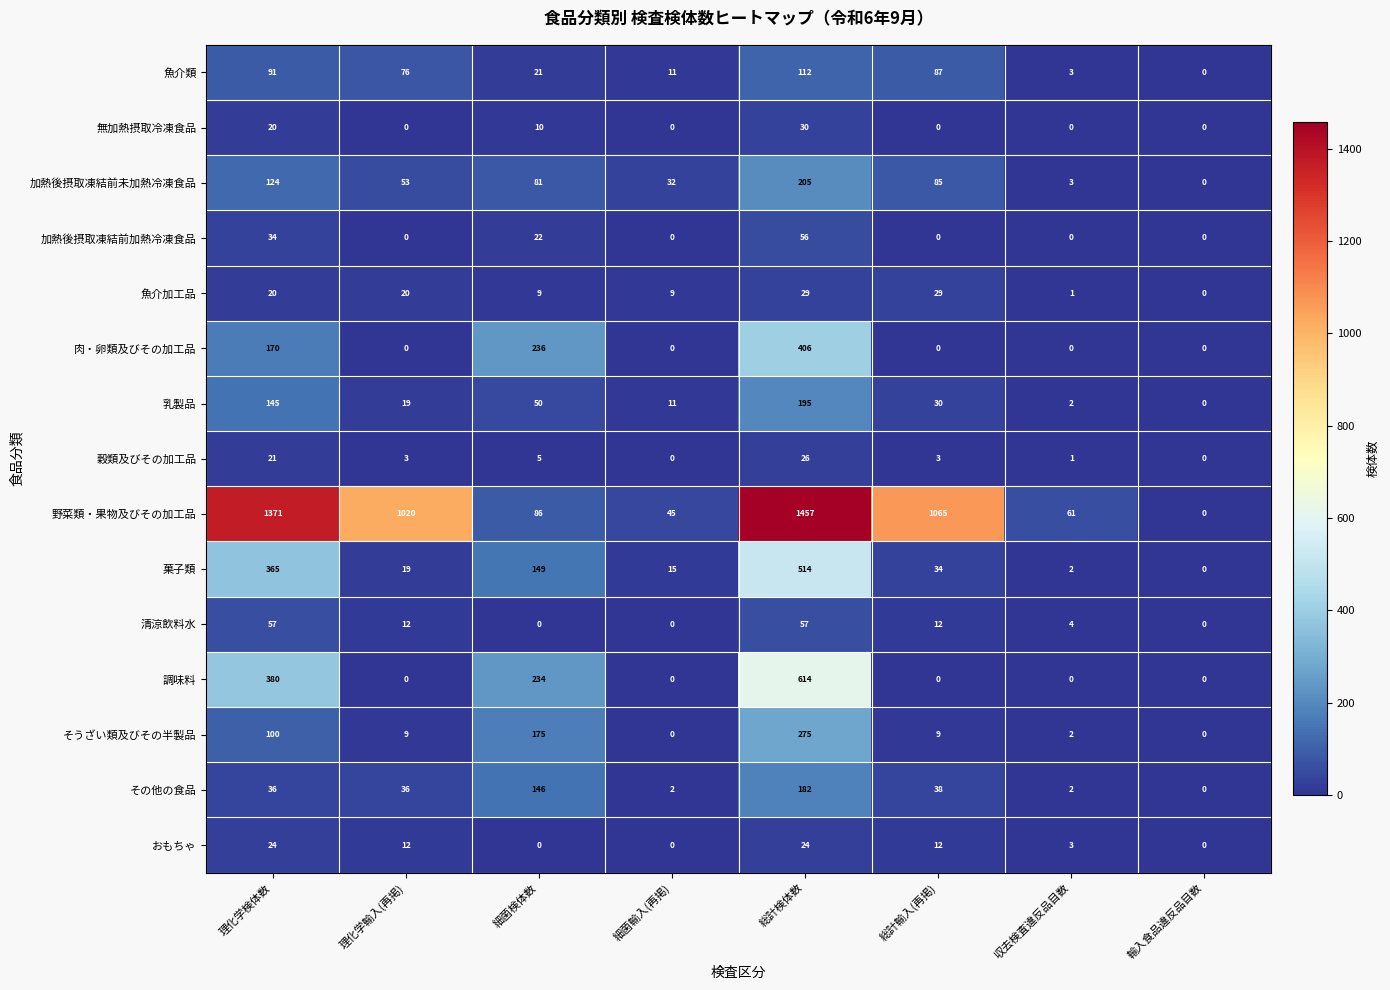

Is it true that 加熱後摂取凍結前加熱冷凍食品 equals 0 at 輸入食品違反品目数?

True